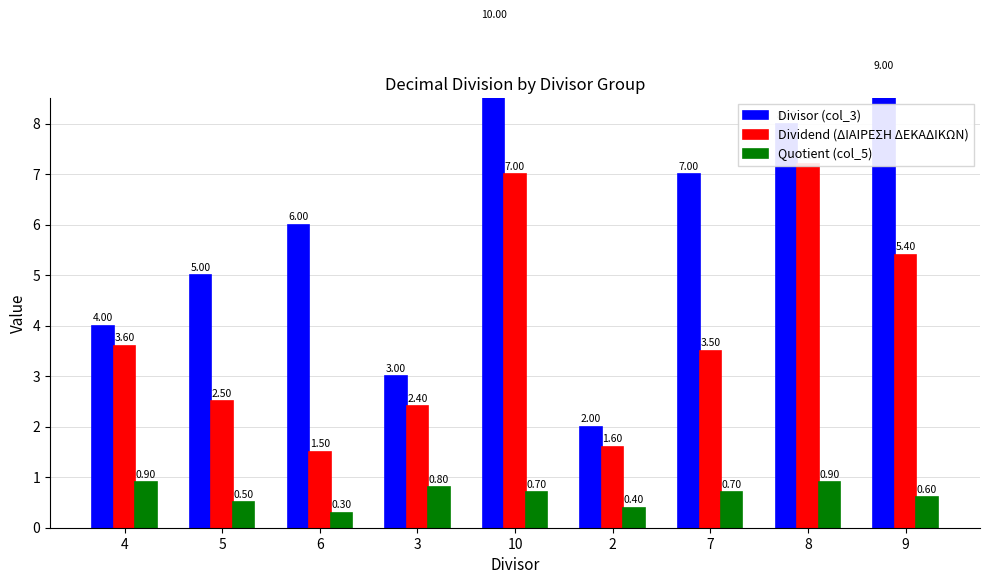

Does the chart contain any negative values?

No